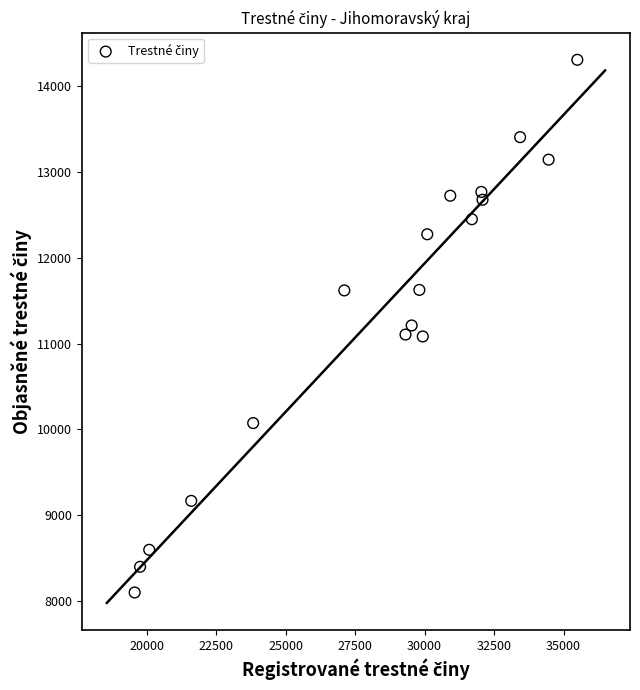

What is the range of Y values (max minus min)?

6204